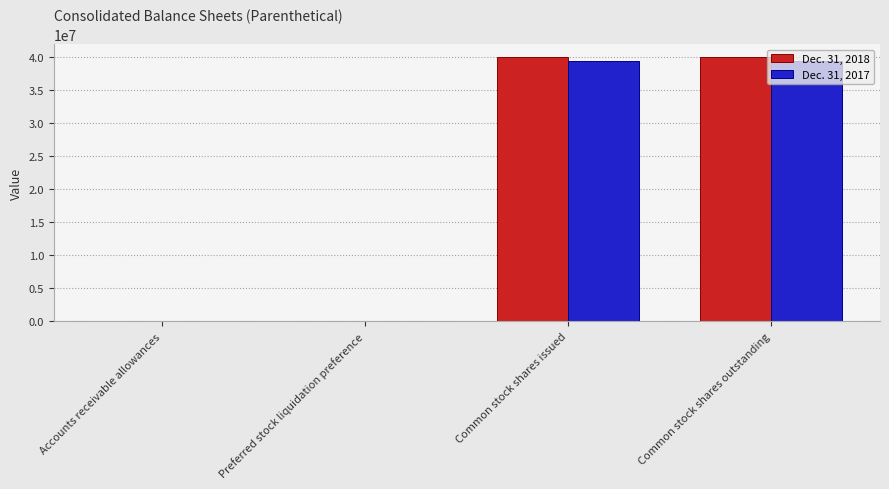

What is the total value across all series at Common stock shares outstanding?

79398000